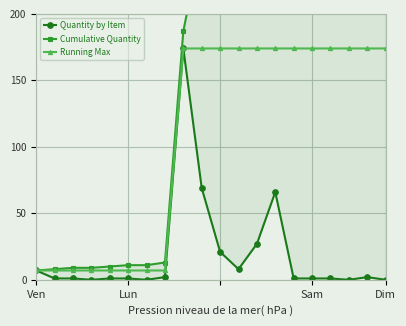

True or false: Running Max and Quantity by Item cross at least once.

False